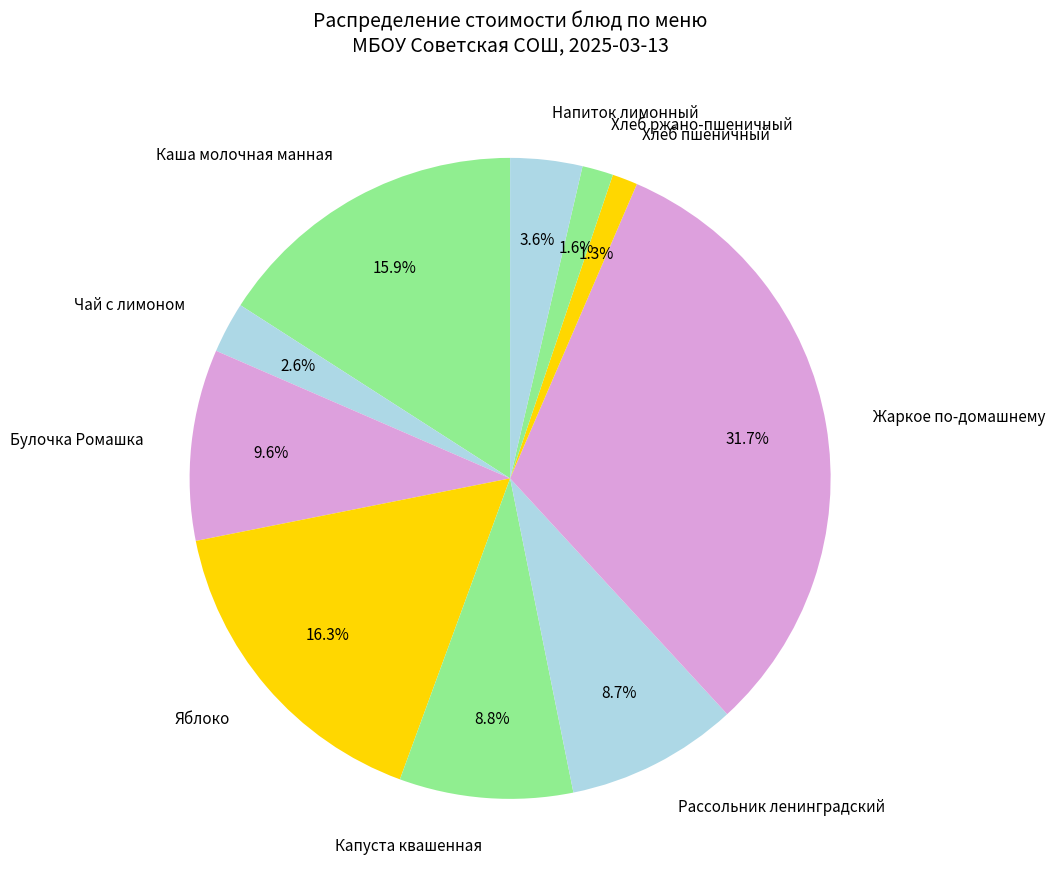

How much of the chart is everything except Хлеб ржано-пшеничный?

98.4%